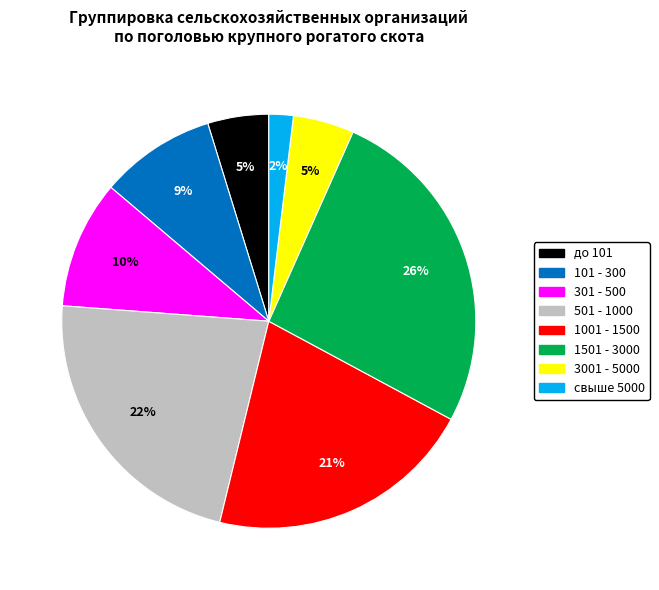

Combined, do 501 - 1000 and 1001 - 1500 account for over 50%?

No